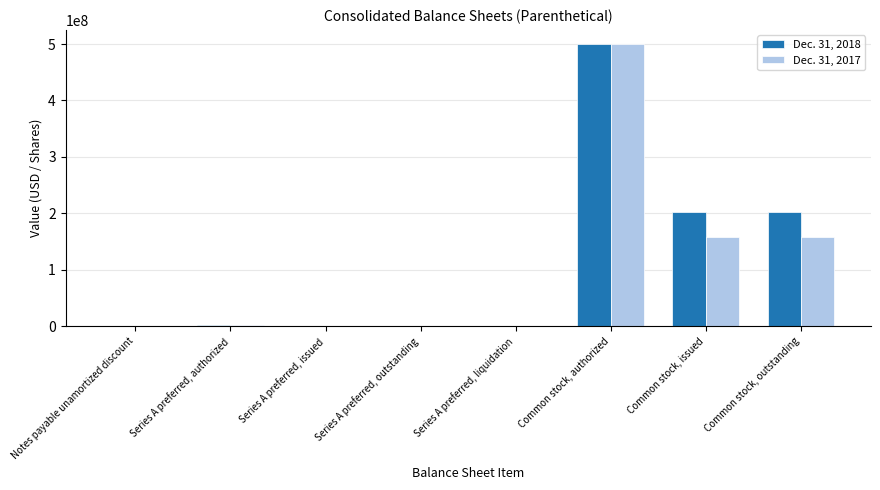

How many series are shown in this chart?

2